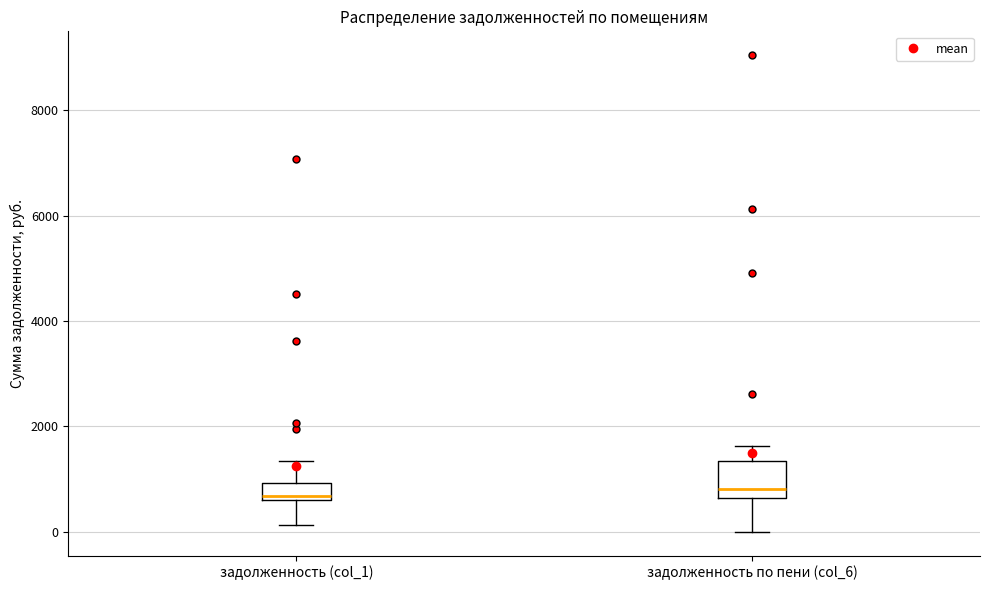

Where does the upper whisker of the box for задолженность (col_1) end on the y-axis? The values are not printed on the chart, so give them approximately, as read against the axis.

1400